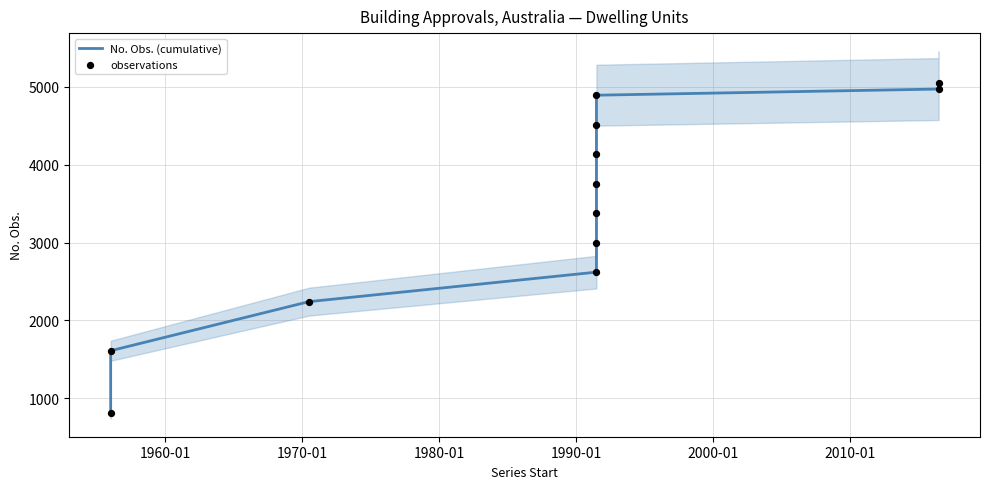

Which series contains the highest Y value?

No. Obs. (cumulative)